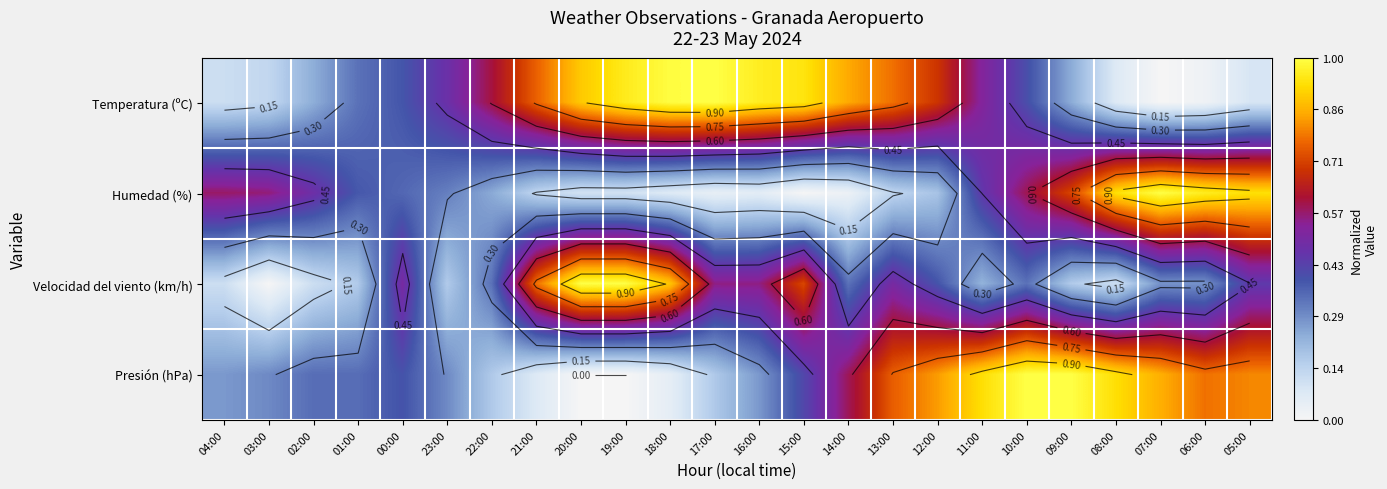

At which label does Velocidad del viento (km/h) reach its minimum?

03:00